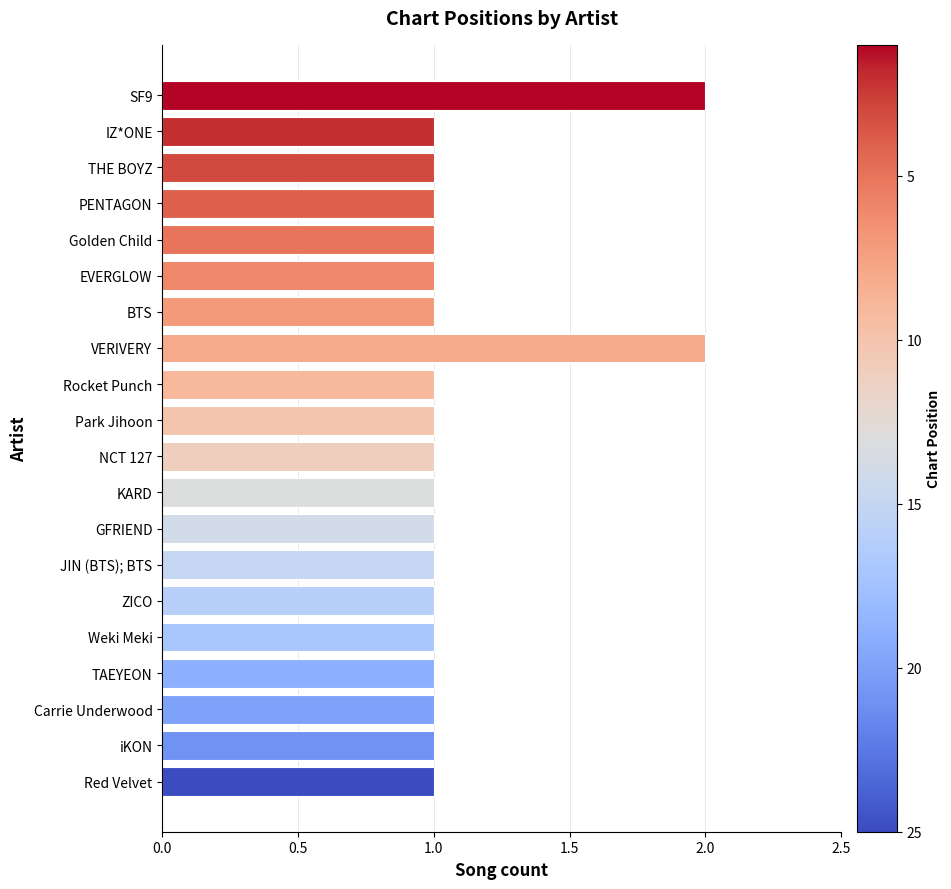

The value at JIN (BTS); BTS is 1. True or false?

True